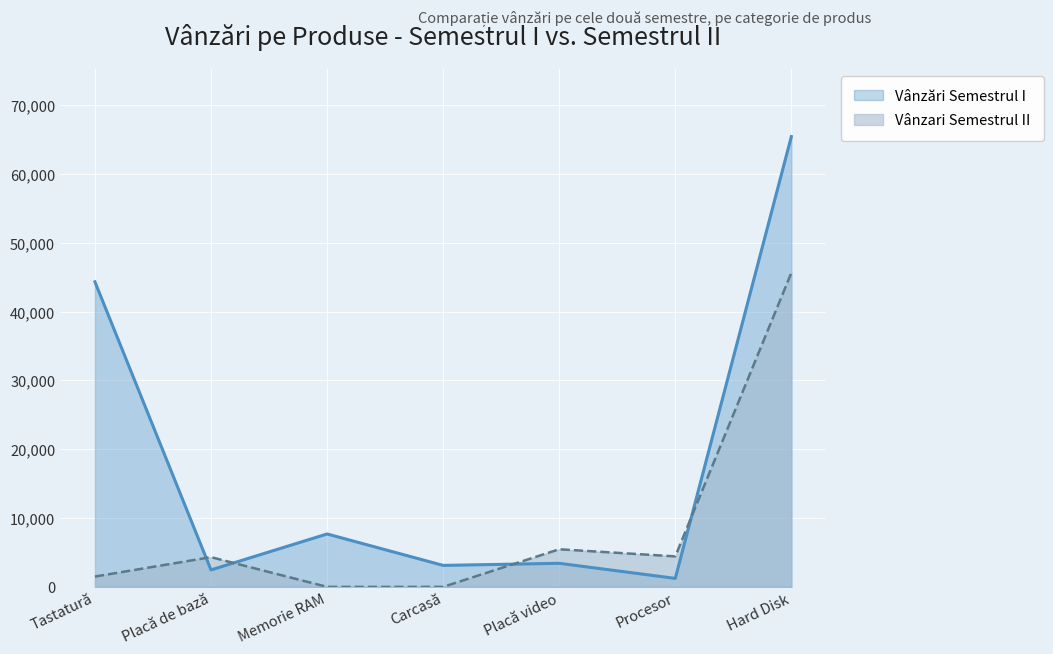

Rank the series by their average value, from lowest to highest.

Vânzari Semestrul II, Vânzări Semestrul I